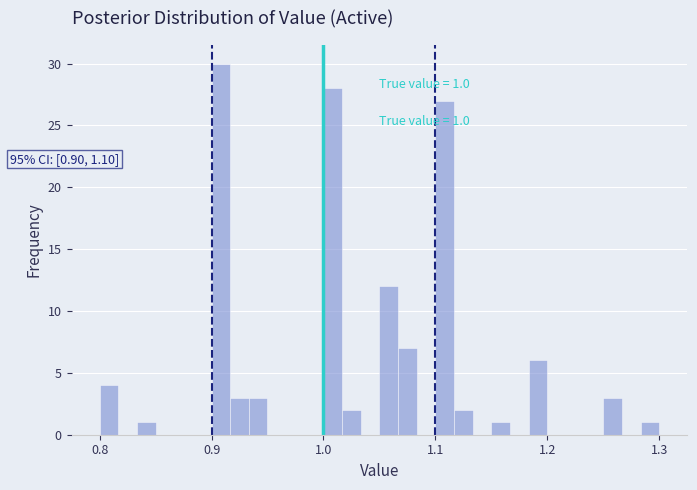

Around what value on the x-axis is the tallest bar? Give the approximate position of its centre, as read against the axis.

0.91